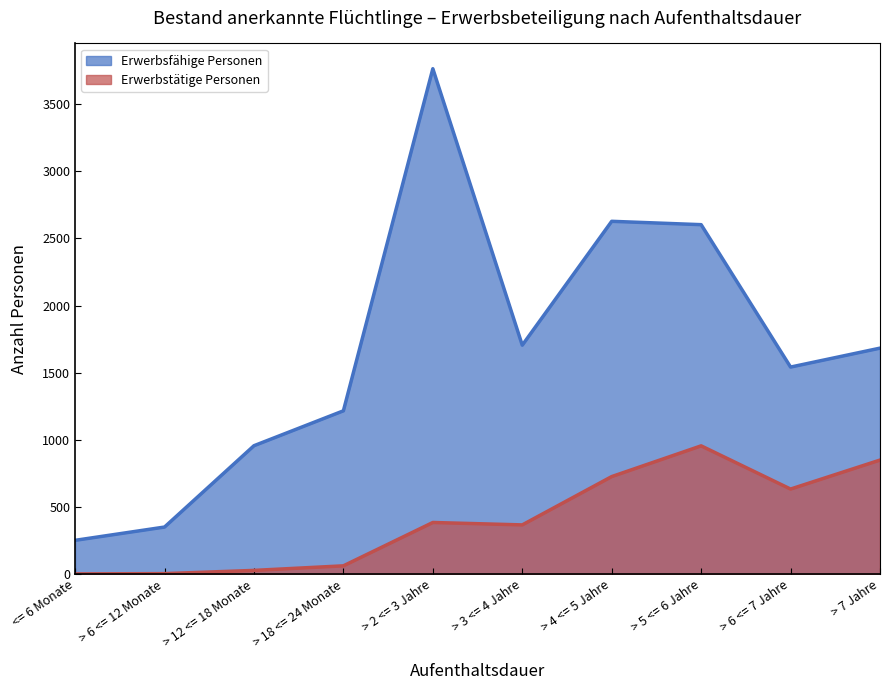

Reading right to left, transcribe all the data shown in this chart.

Erwerbsfähige Personen: 1683	1542	2603	2628	1705	3765	1216	956	350	251
Erwerbstätige Personen: 849	633	955	726	366	384	61	27	3	1